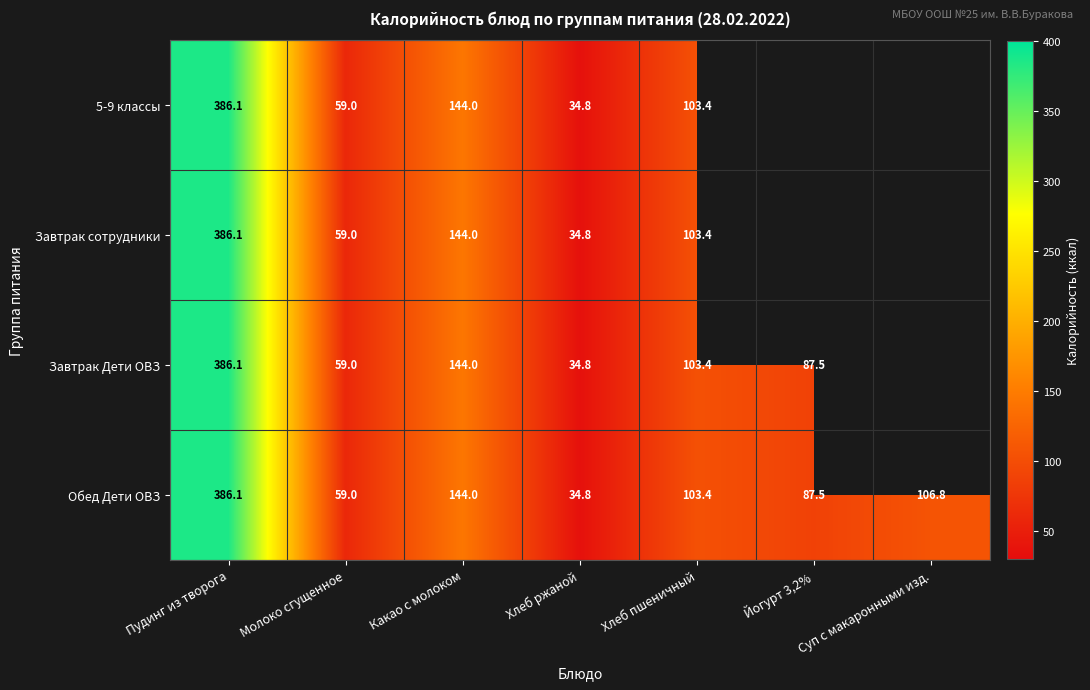

What is the sum of the Завтрак Дети ОВЗ values at Пудинг из творога and Какао с молоком?

530.1